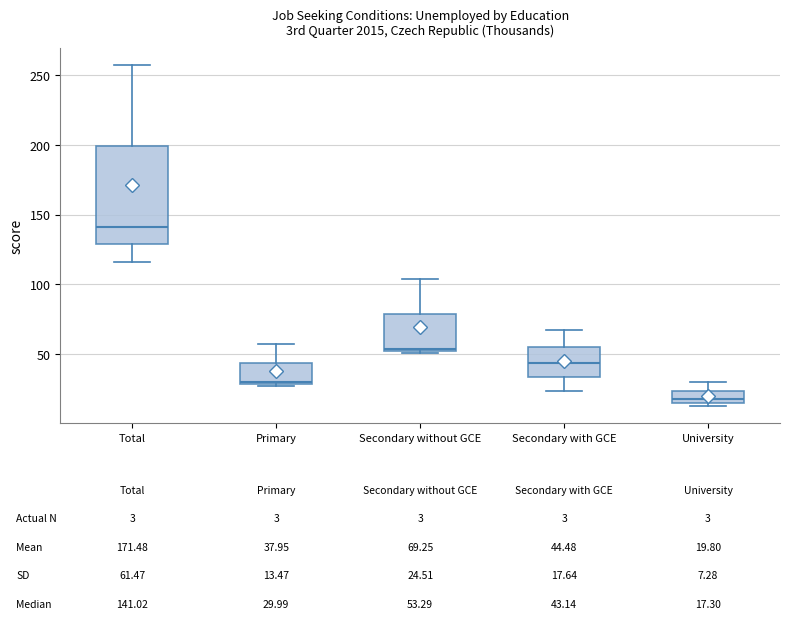

Comparing the boxes themselves (not the whiskers), which one is the tallest?

Total